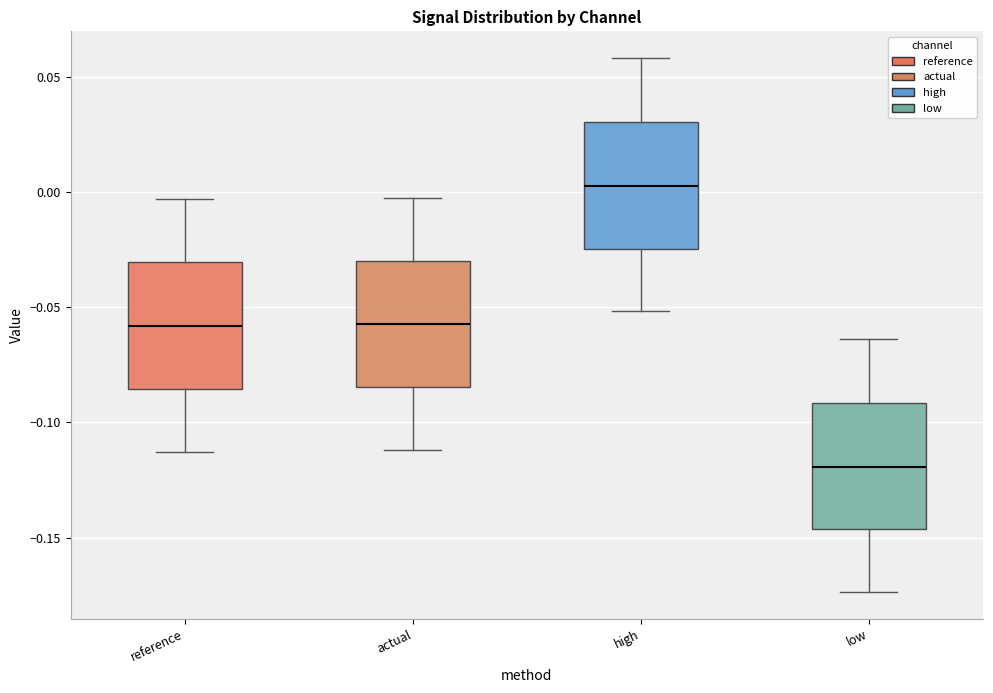

Where is the upper edge of the box for low on the y-axis? The values are not printed on the chart, so give them approximately, as read against the axis.

-0.090